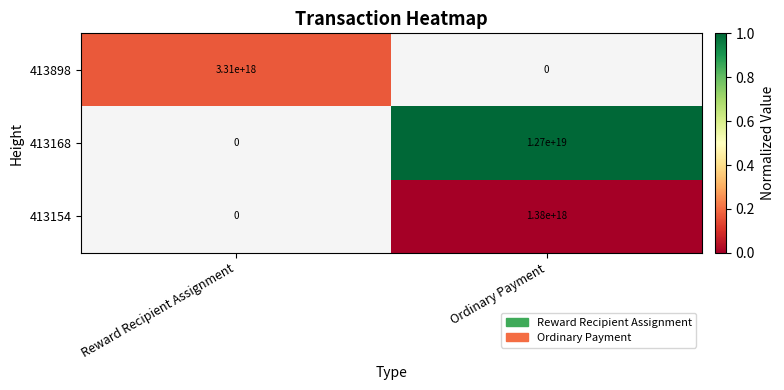

True or false: 413154 has a value of 1380000000000000000 at Ordinary Payment.

True